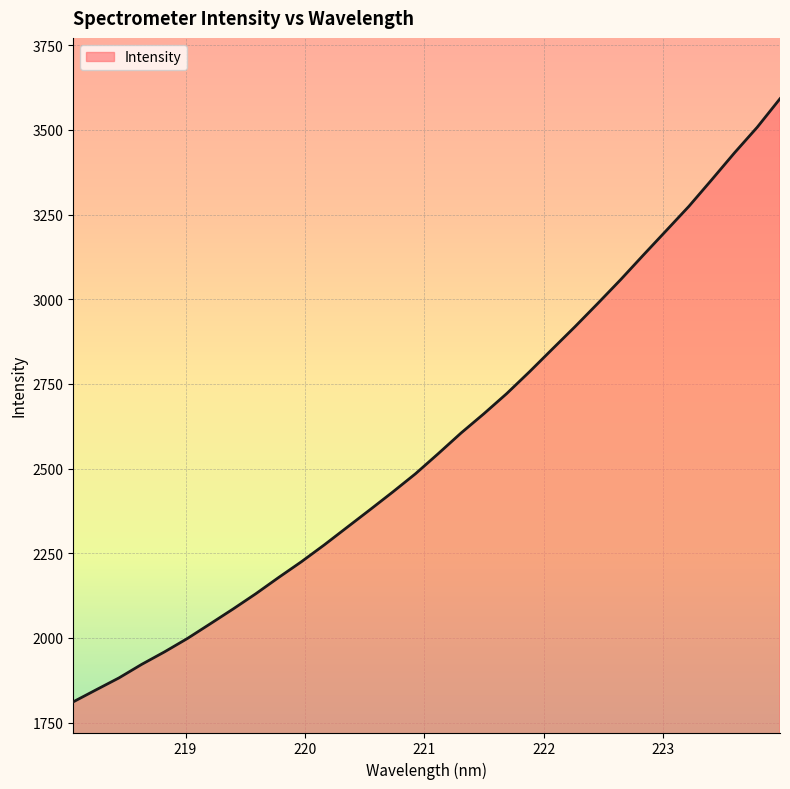

What is the greatest value displayed?

3592.2